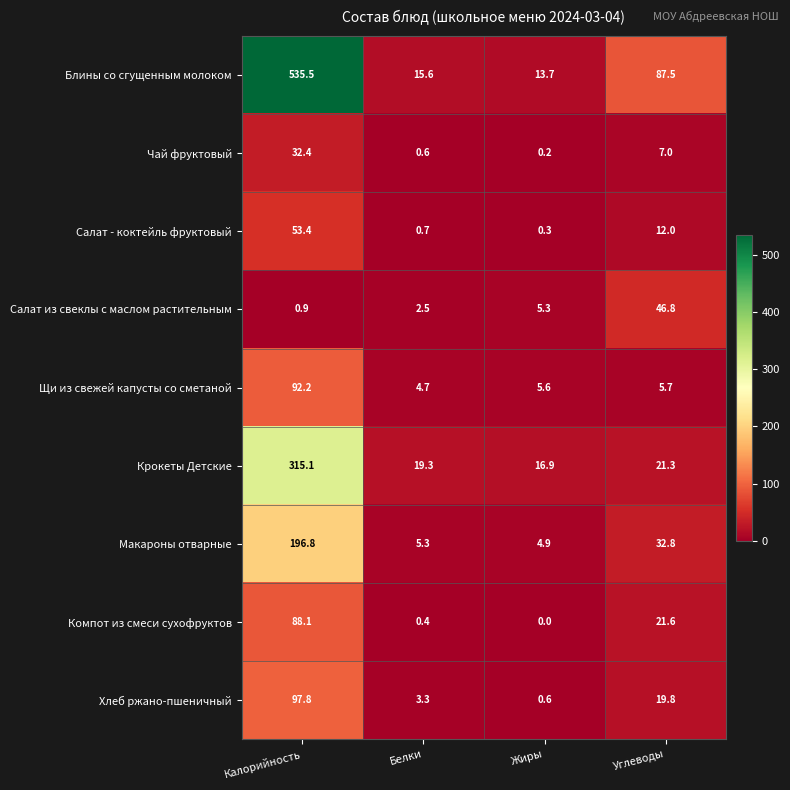

True or false: Щи из свежей капусты со сметаной has a value of 158.2 at Калорийность.

False